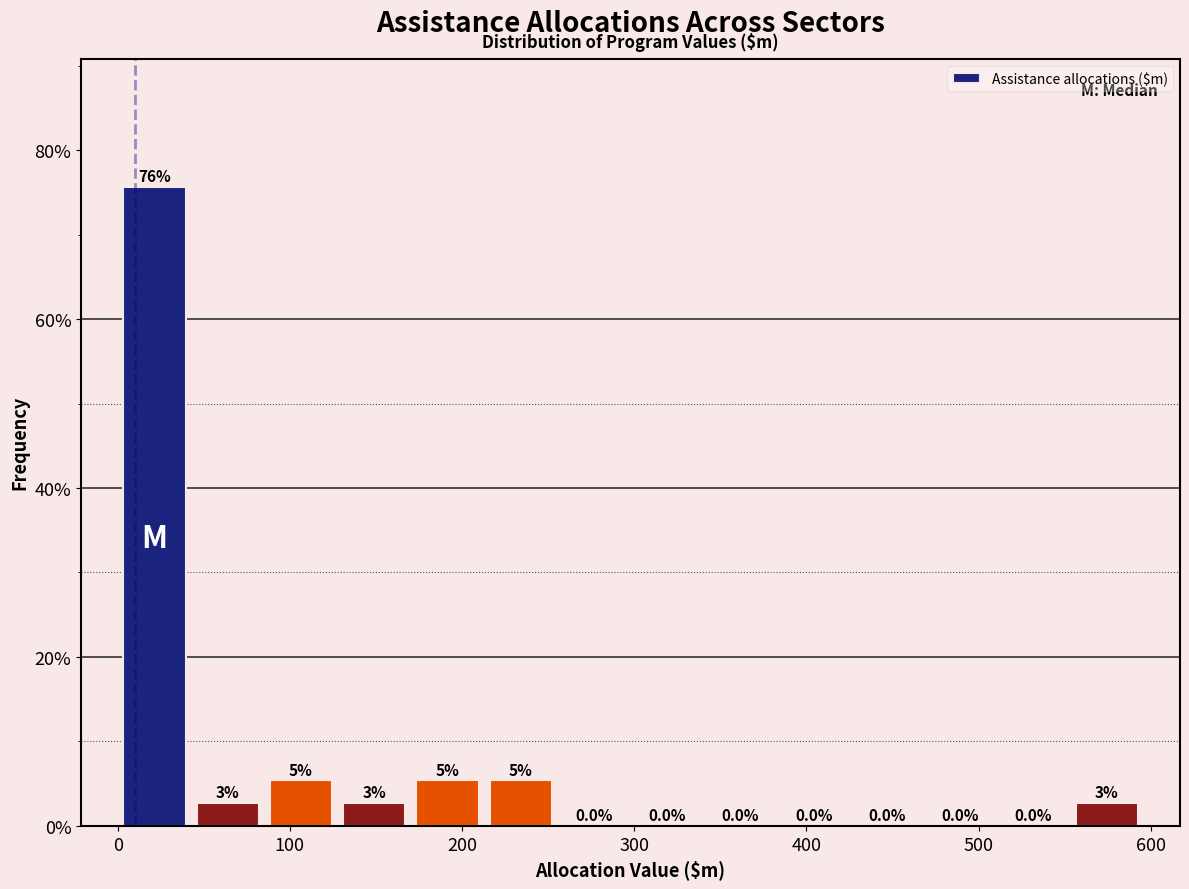

Over which range of the x-axis is the bar tallest?

0 to 40